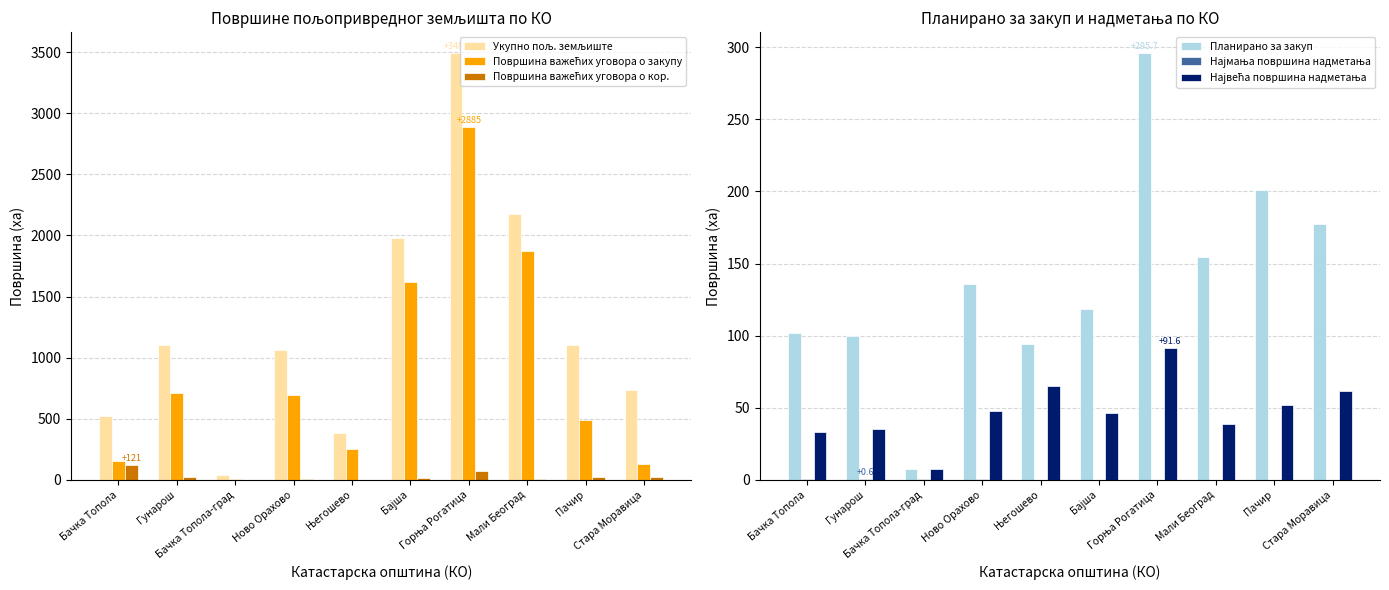

What is the label of the 7th bar from the right?

Ново Орахово